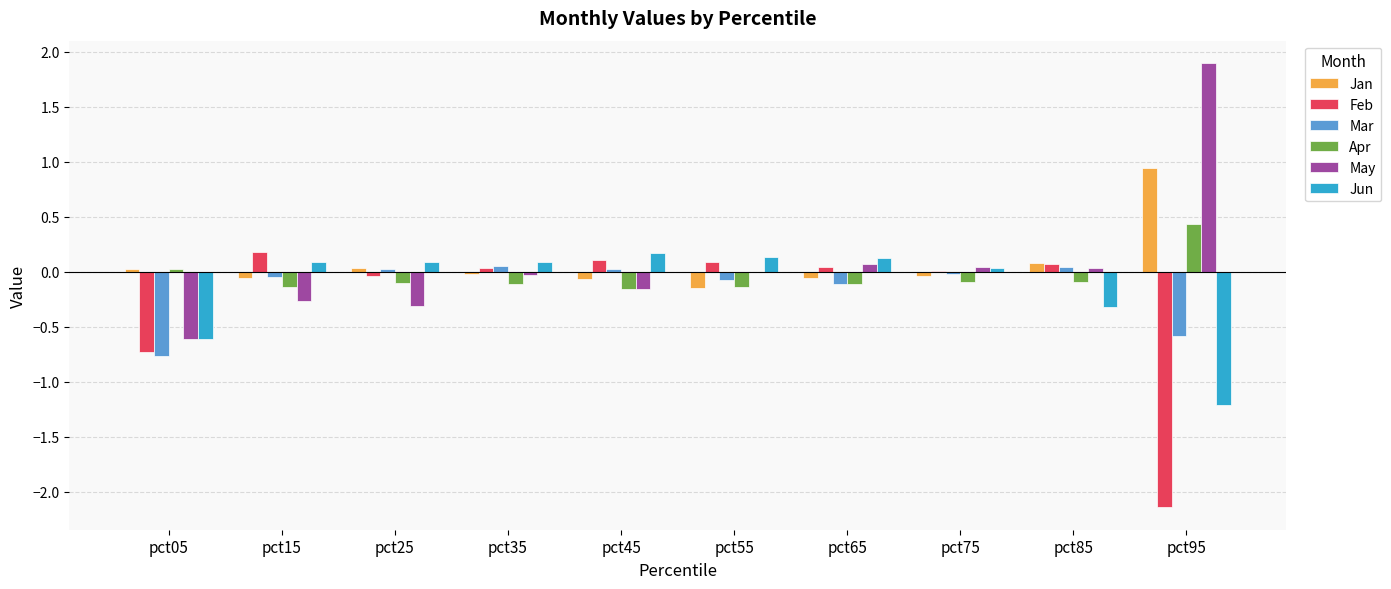

The value of Apr at pct35 is -0.1. True or false?

True